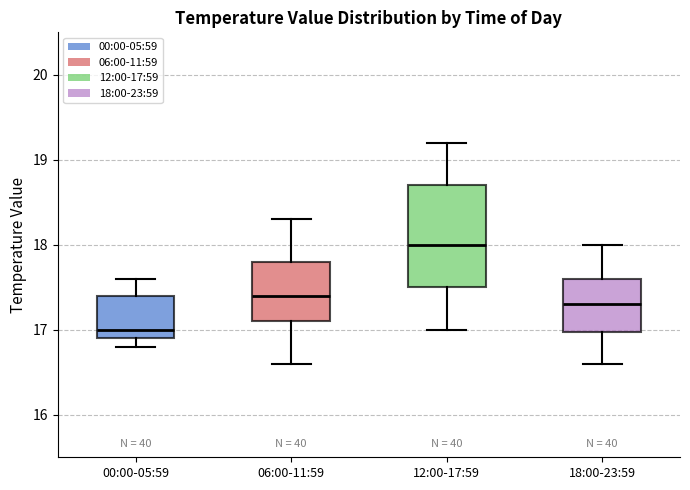

Comparing the boxes themselves (not the whiskers), which one is the tallest?

12:00-17:59